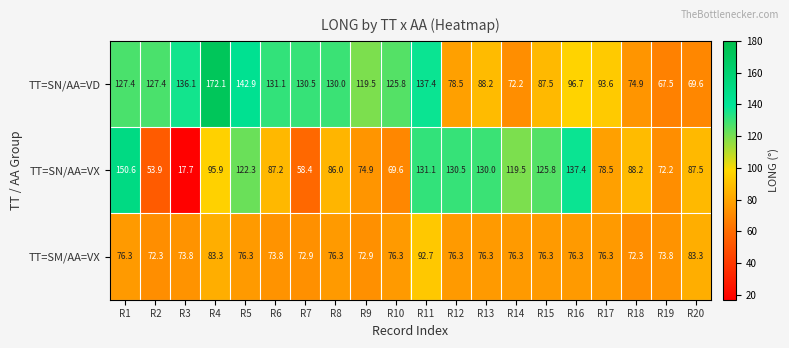

How many data points does each series have?

20